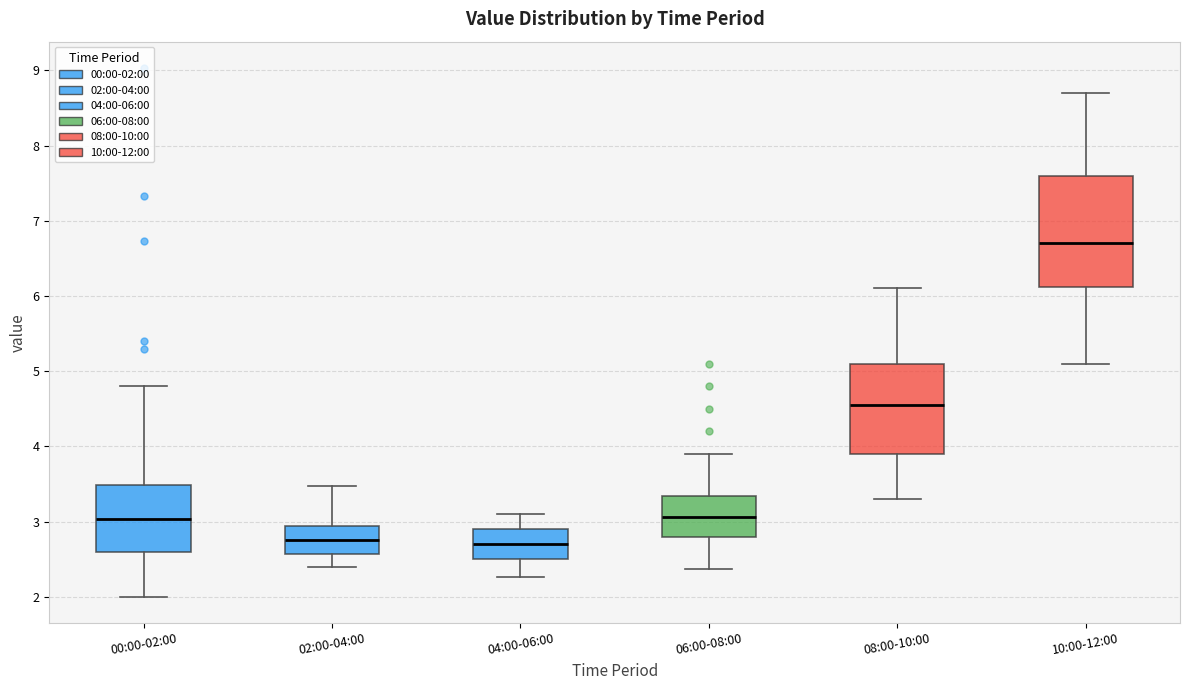

Comparing the boxes themselves (not the whiskers), which one is the tallest?

10:00-12:00